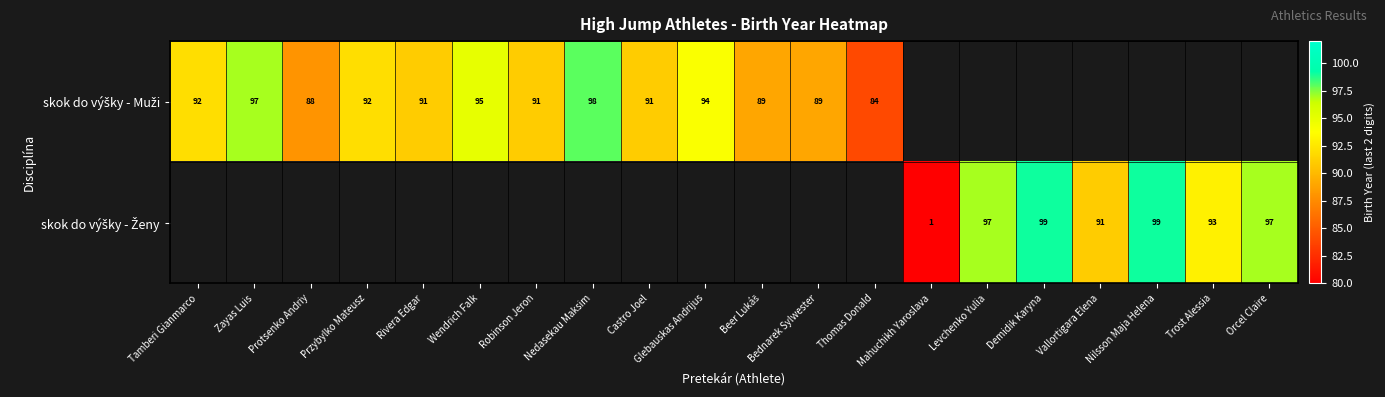

At how many categories does at least one series exceed 98?

2